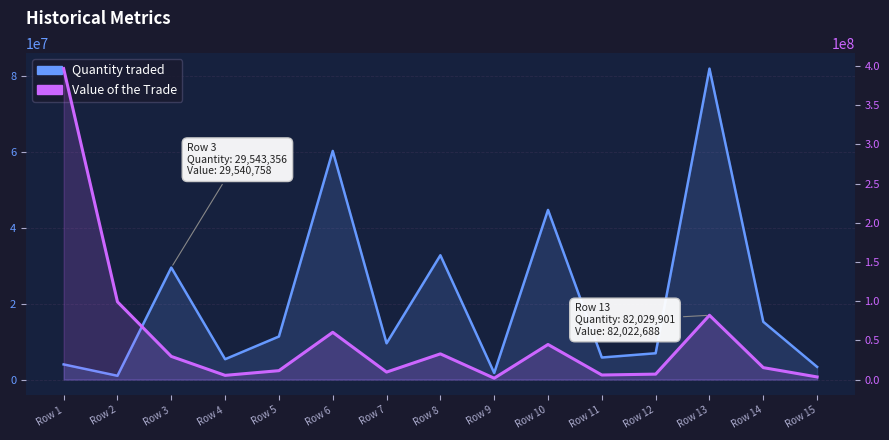

How many times do Value of the Trade and Quantity traded cross each other?

1